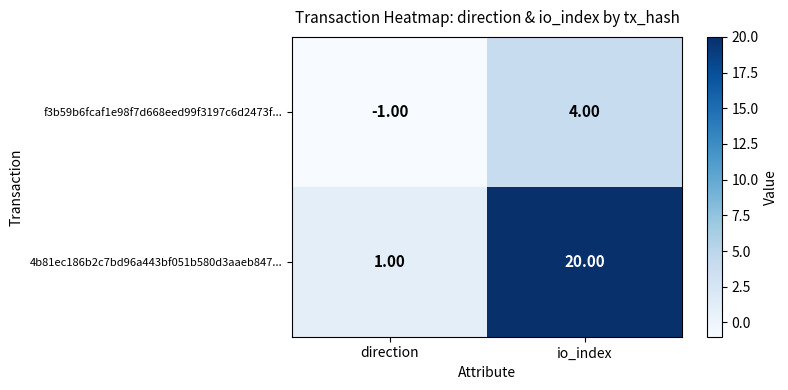

Where is f3b59b6fcaf1e98f7d668eed99f3197c6d2473f... nearest to the value 1?

direction